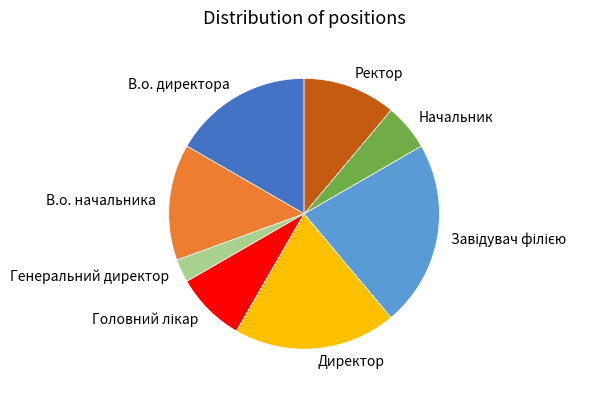

Which slice is the smallest?

Генеральний директор